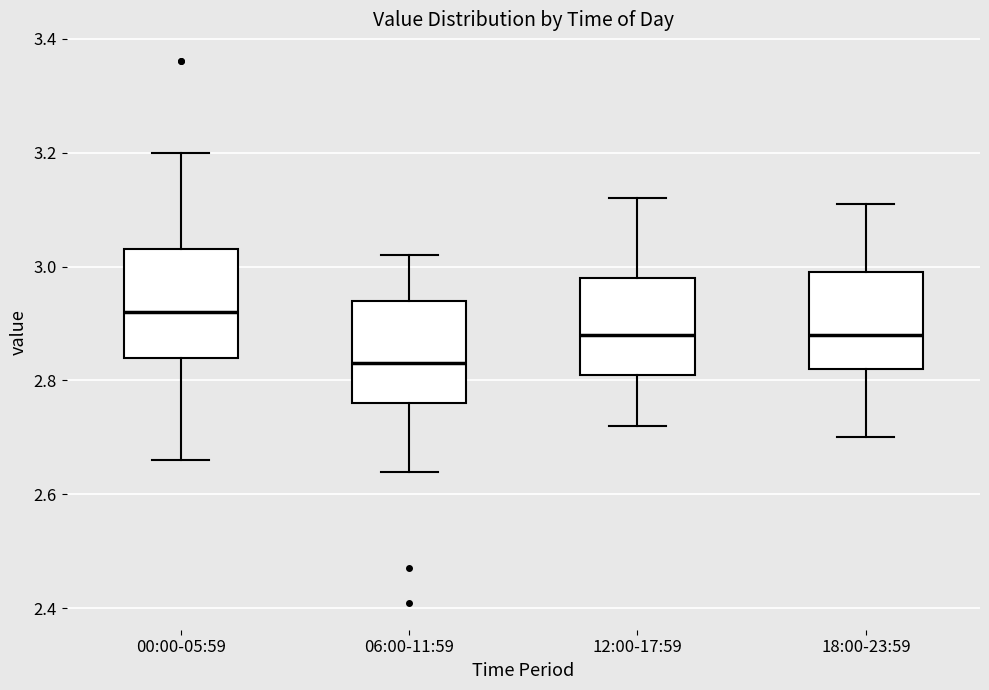

Where is the lower edge of the box for 18:00-23:59 on the y-axis? The values are not printed on the chart, so give them approximately, as read against the axis.

2.82